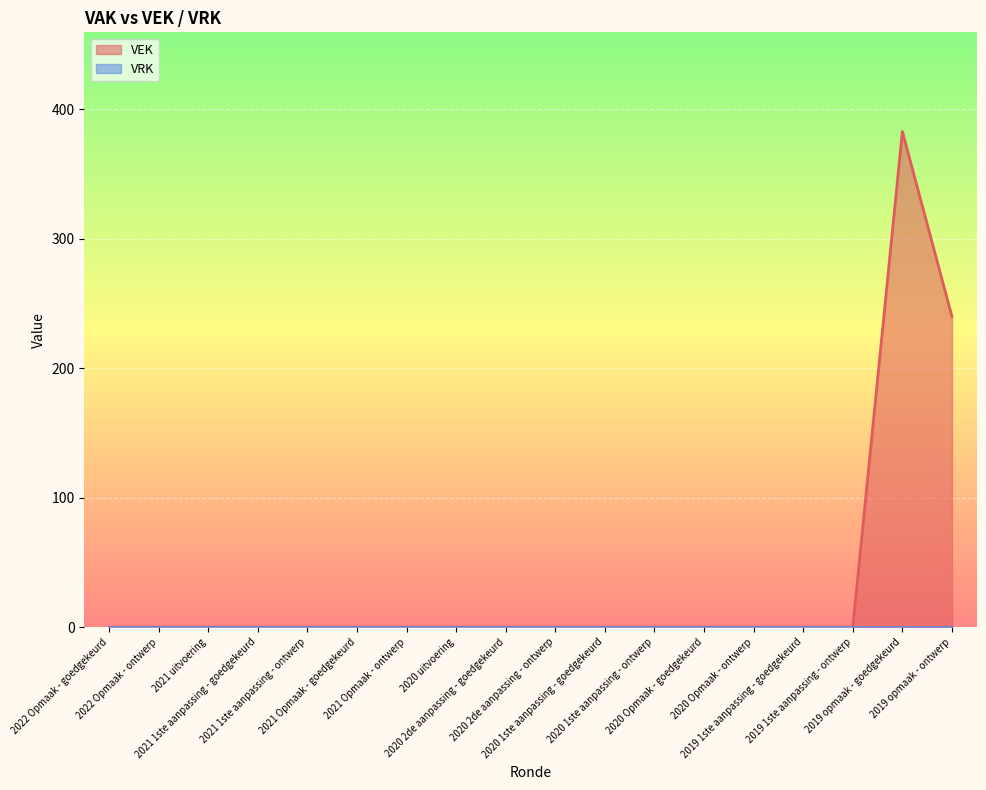

Between 2019 opmaak - goedgekeurd and 2020 2de aanpassing - goedgekeurd, which is larger?

2019 opmaak - goedgekeurd